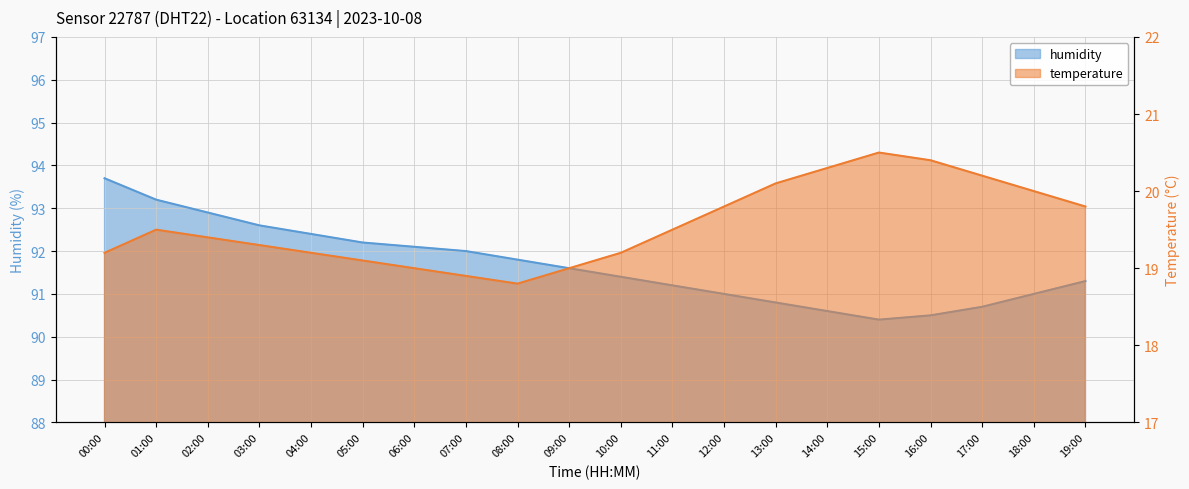

Is it true that temperature equals 19.0 at 06:00?

True